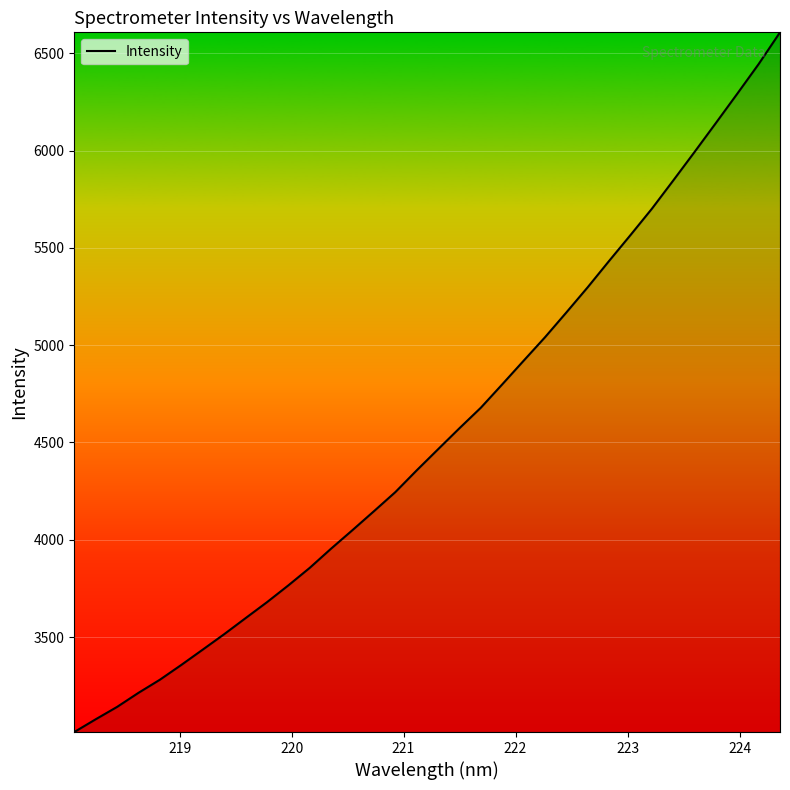

What is the smallest value displayed?

3011.7